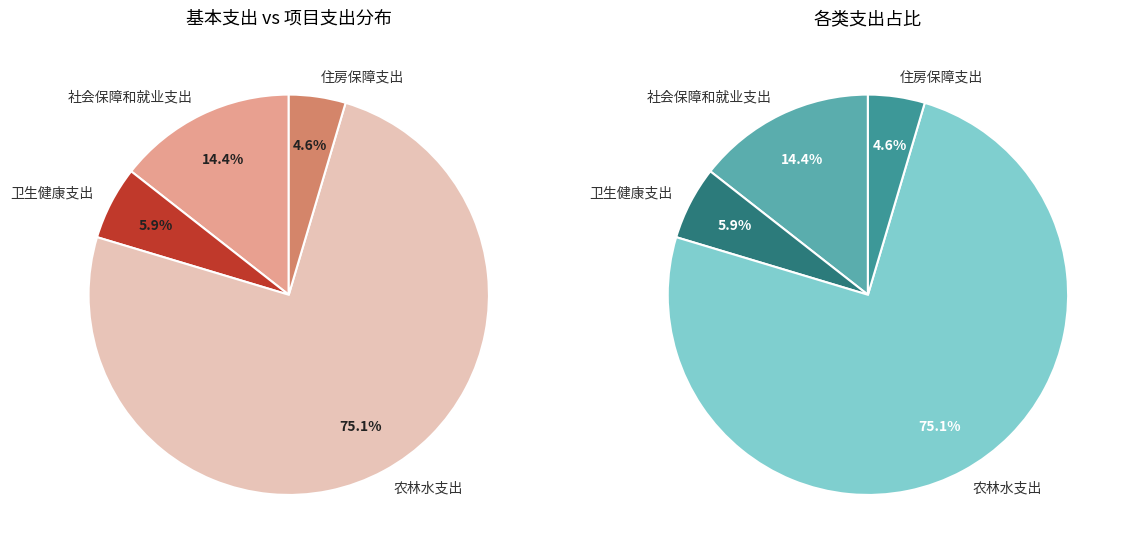

How many slices are in this pie chart?

4